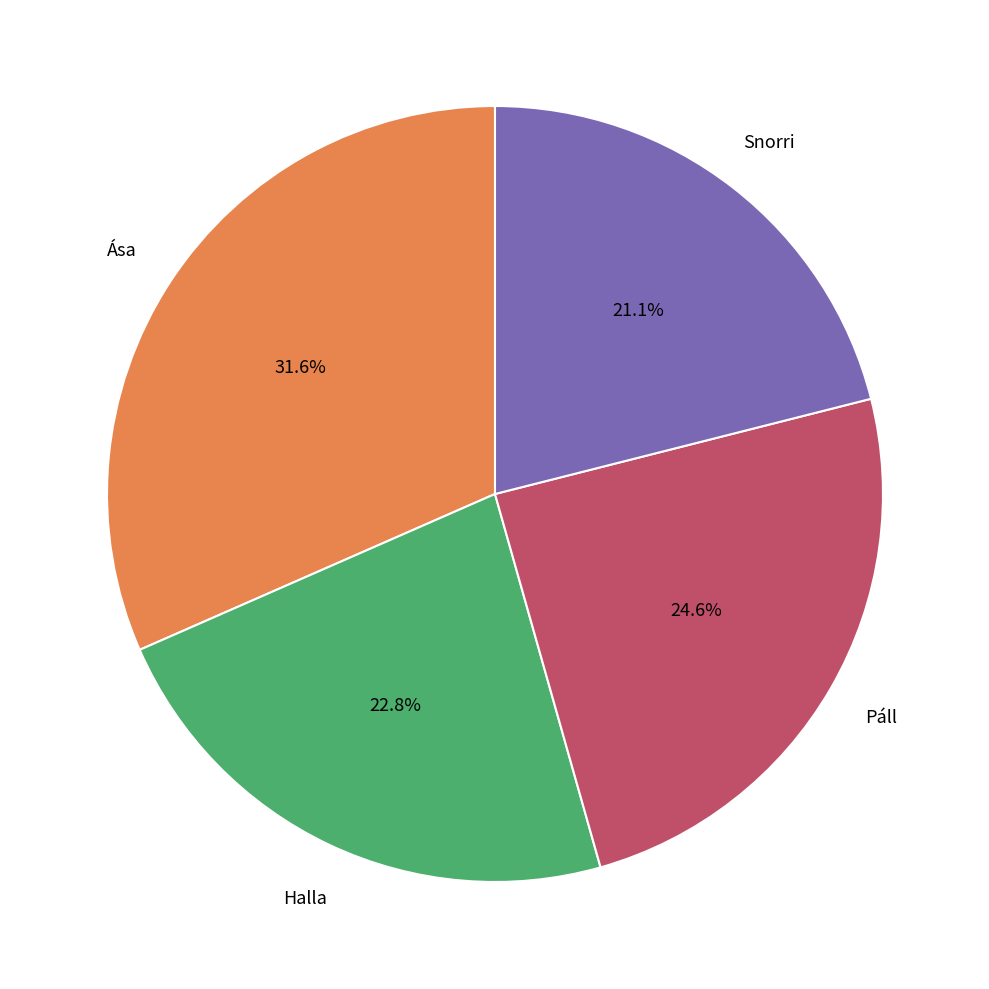

Rank the categories by value from highest to lowest.

Ása, Páll, Halla, Snorri